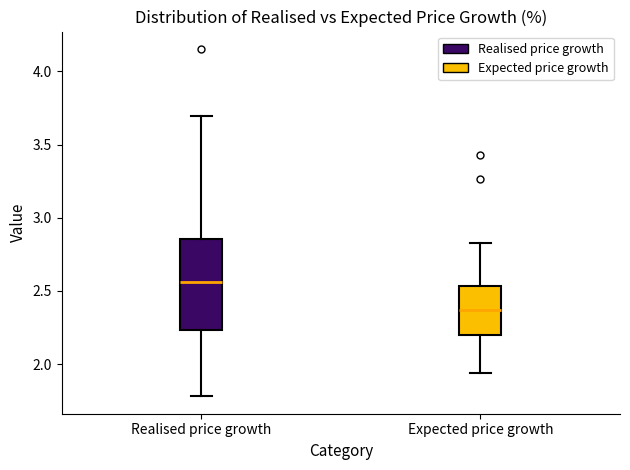

Reading left to right, transcribe this box plot: for each box, give where its median line is, the range the box spans, and where its two whiskers end, as read against the y-axis. The values are not printed on the chart, so give them approximately, as read against the axis.

Realised price growth: median 2.55, box 2.25 to 2.85, whiskers 1.80 to 3.70
Expected price growth: median 2.35, box 2.20 to 2.55, whiskers 1.95 to 2.85